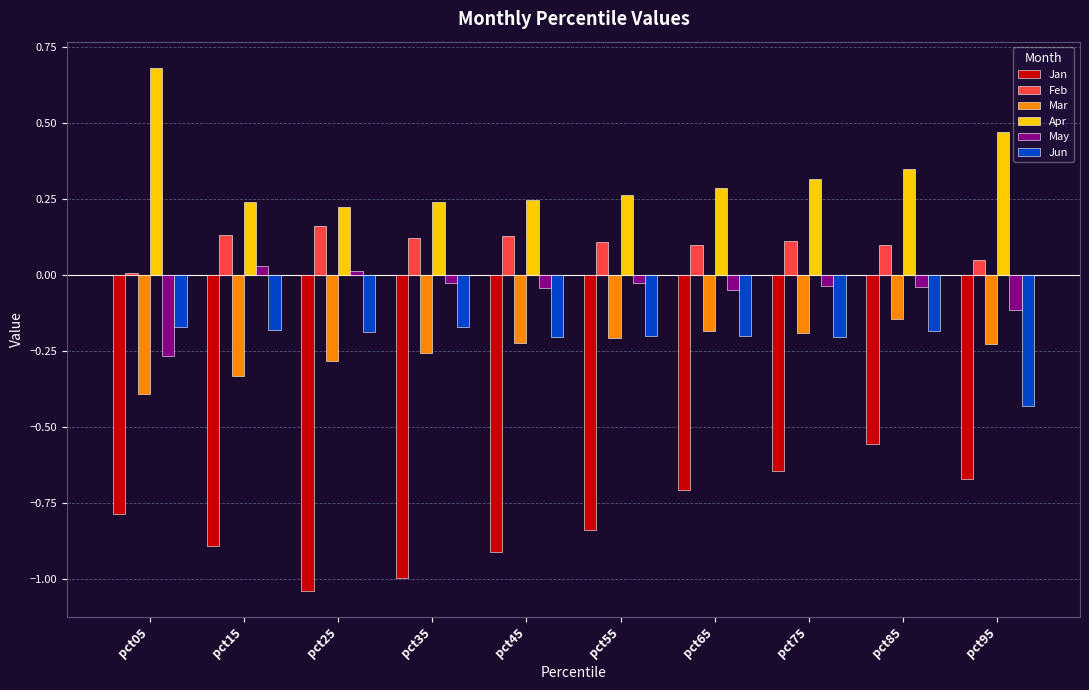

Which series has the largest range (max minus min)?

Jan